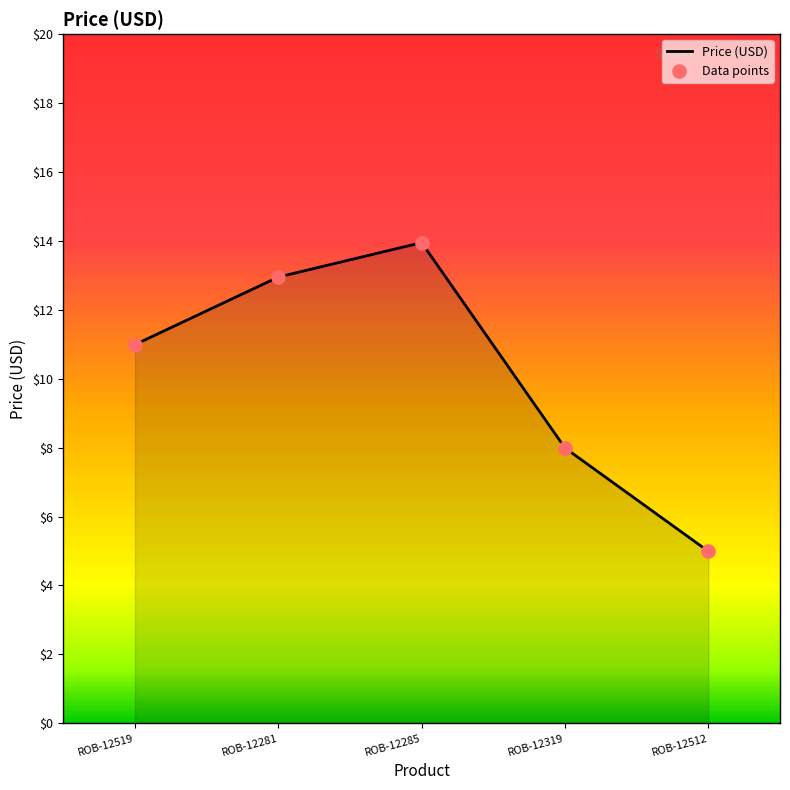

What position from the left is ROB-12512?

5